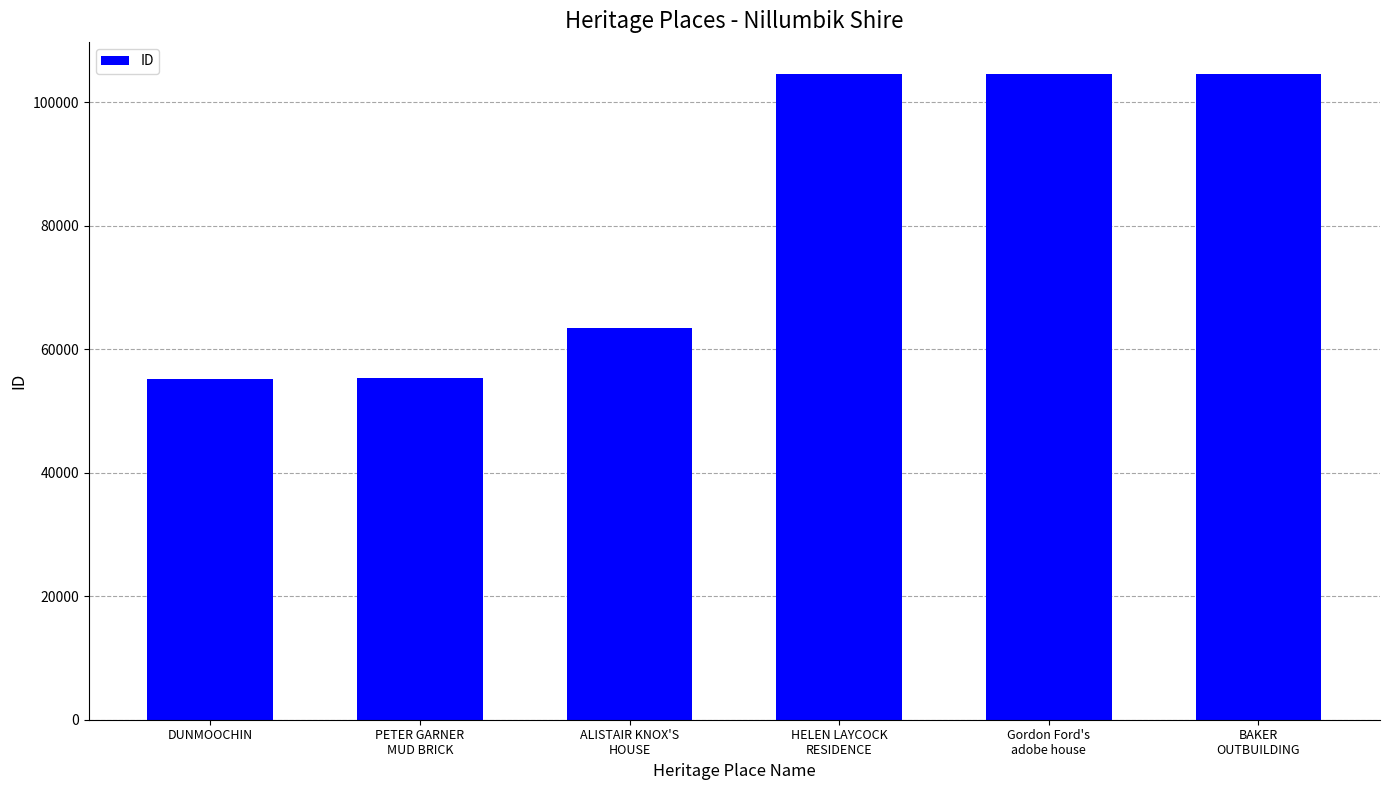

Is it true that the value at HELEN LAYCOCK
RESIDENCE is 104487?

True